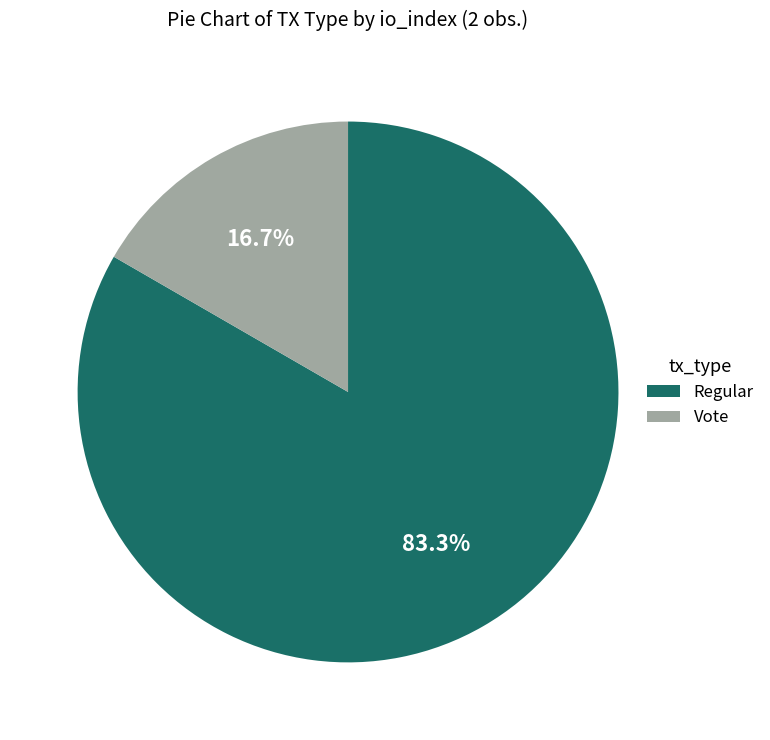

To the nearest percent, what portion does Regular represent?

83%